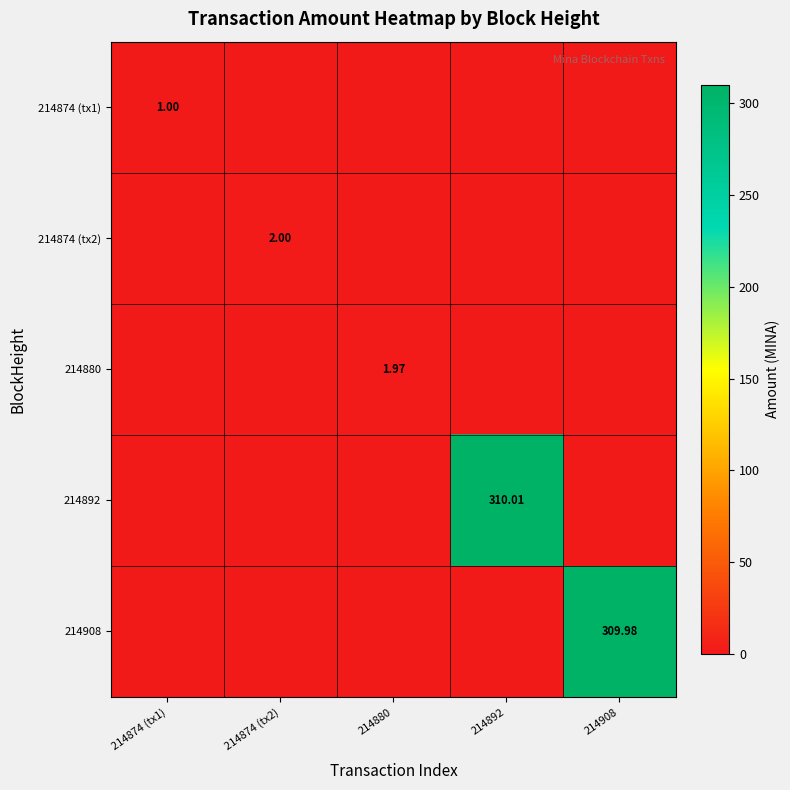

The 214874 (tx2) series shows 3.2 at 214874 (tx2). True or false?

False